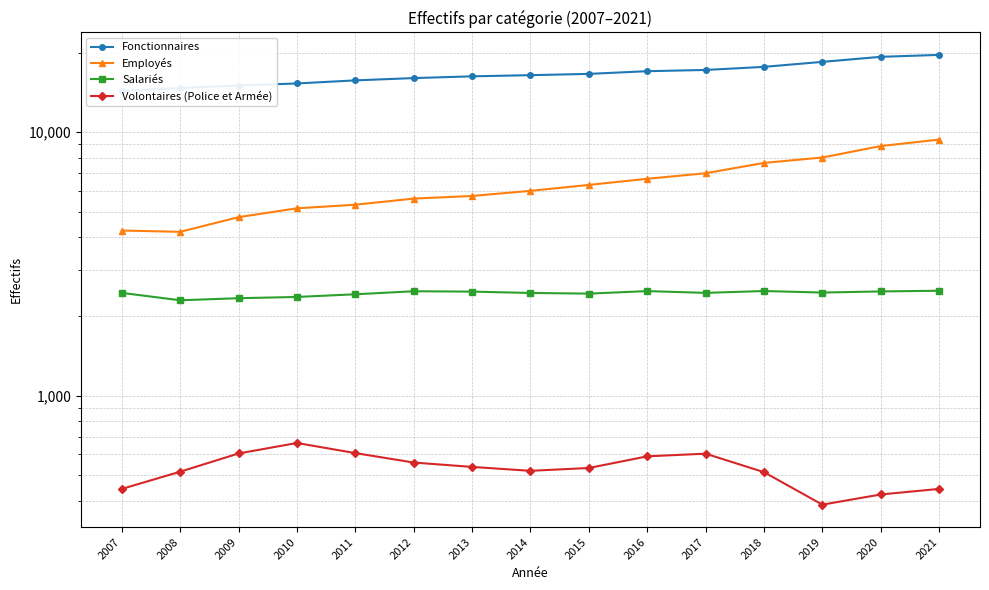

True or false: Fonctionnaires and Salariés cross at least once.

False